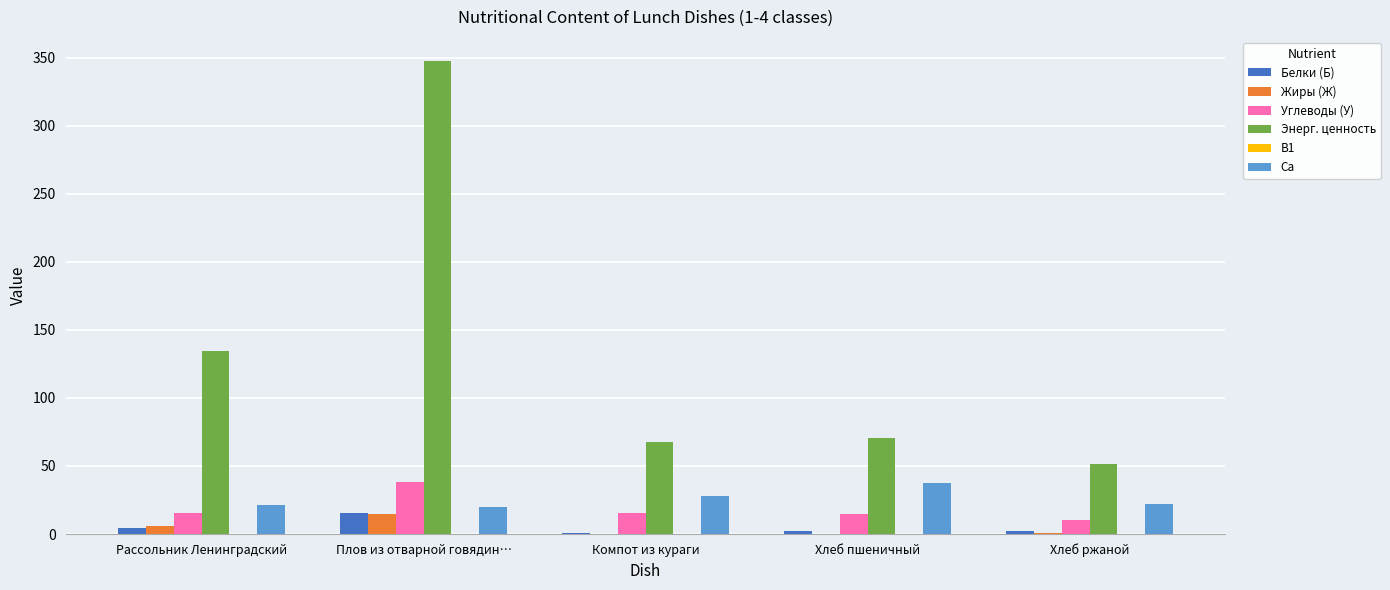

What is the sum of the Ca values at Компот из кураги and Рассольник Ленинградский?

49.0